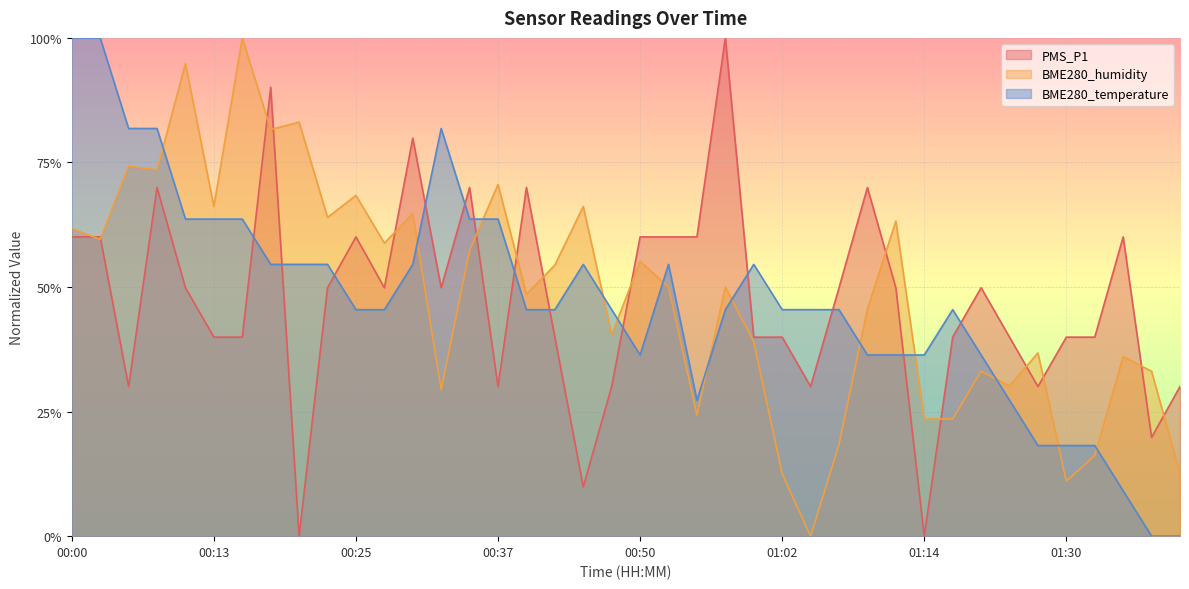

The BME280_humidity series shows 0.4 at 00:00. True or false?

False